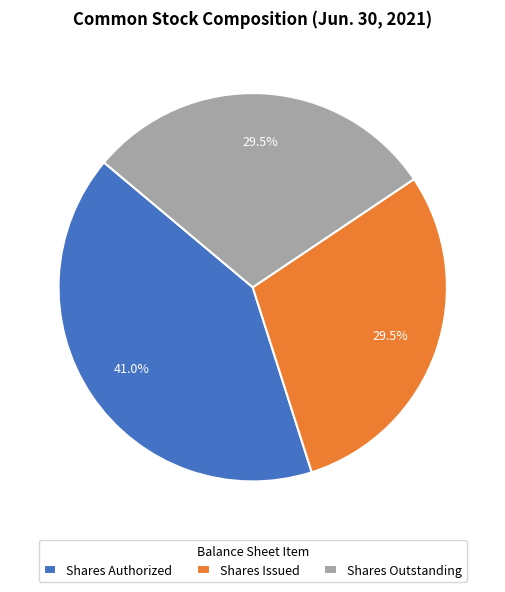

Is there a majority slice in this chart?

No